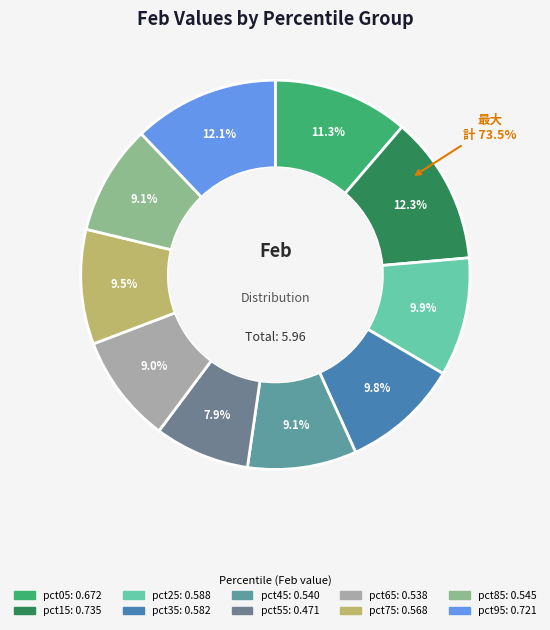

Is it true that pct95 is 22% of the pie?

False